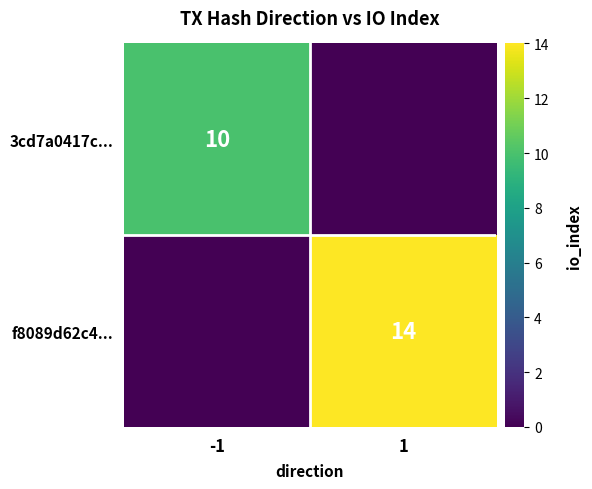

True or false: f8089d62c4... has a value of 22 at 1.

False